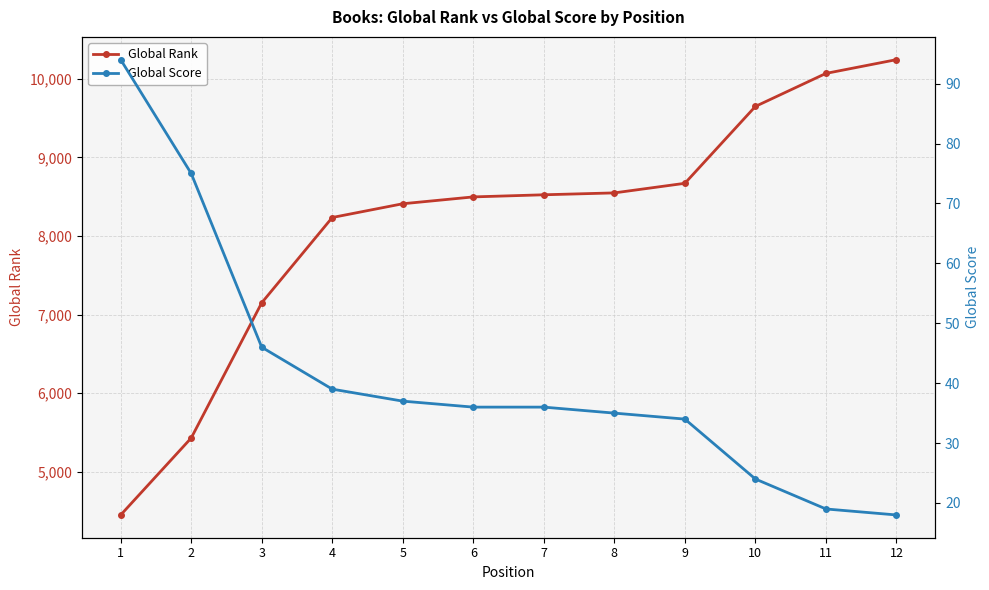

What is the total value across all series at 8?

8583